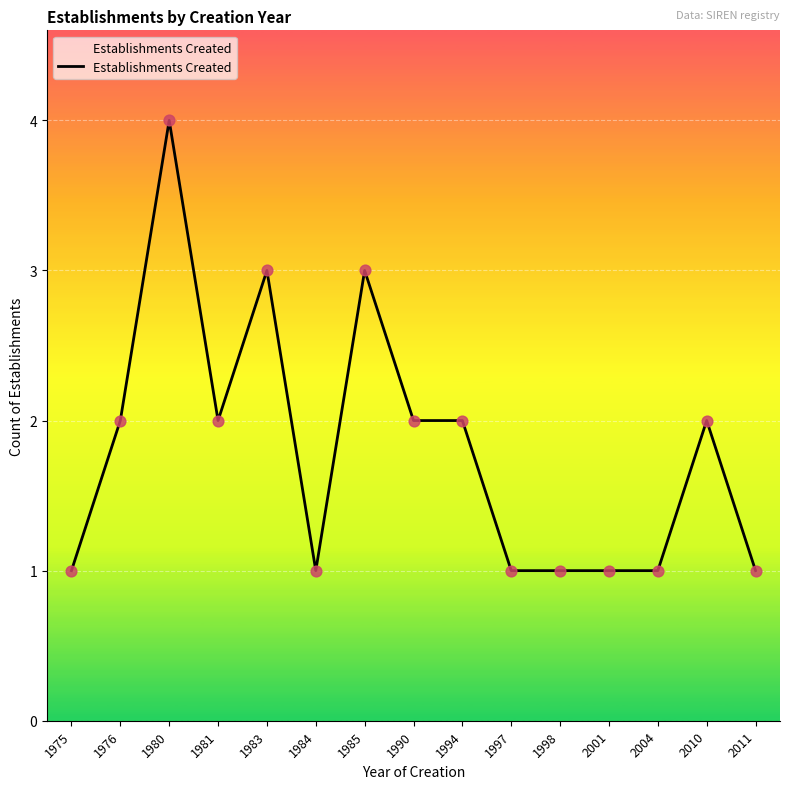

Which has a higher value, 1985 or 1984?

1985